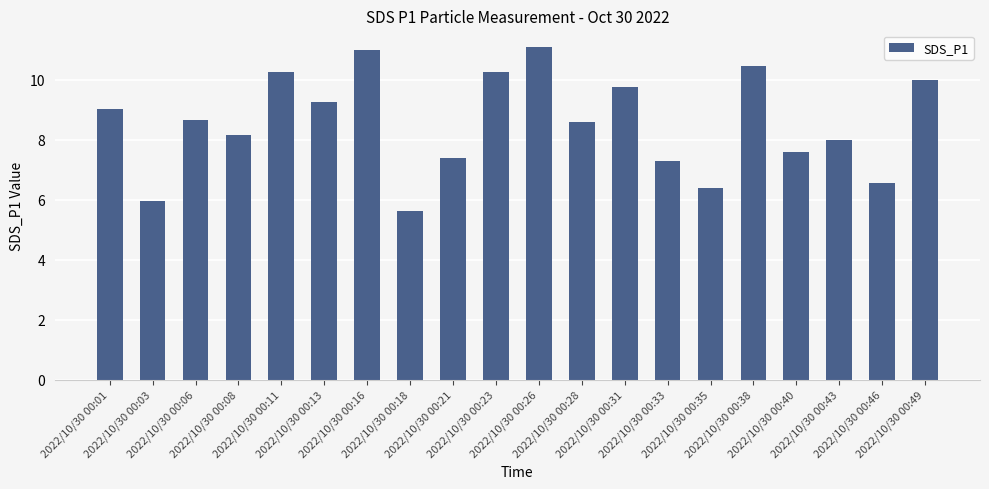

What is the greatest value displayed?

11.1